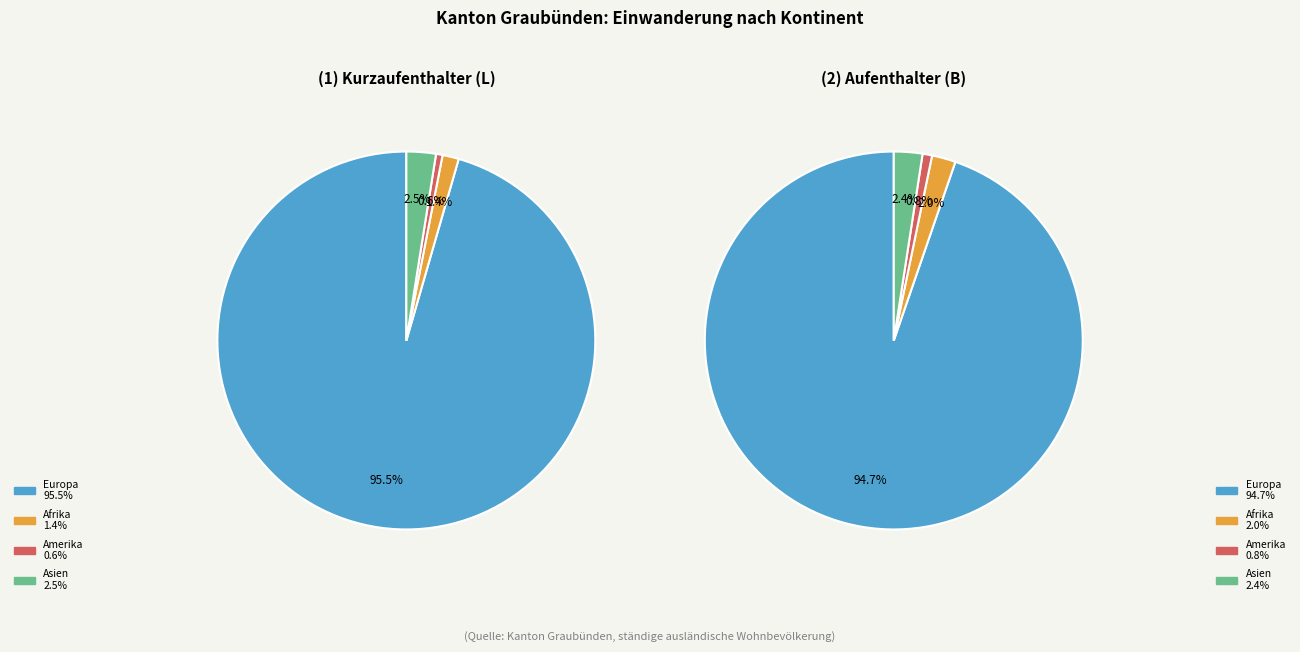

True or false: Asien accounts for 3% of the total.

True